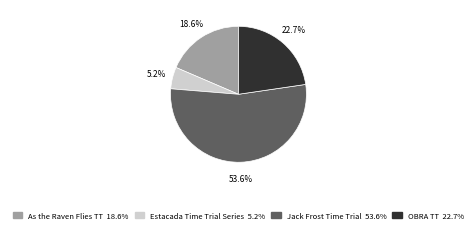

Approximately how many times larger is the value at Estacada Time Trial Series compared to As the Raven Flies TT?

0.3